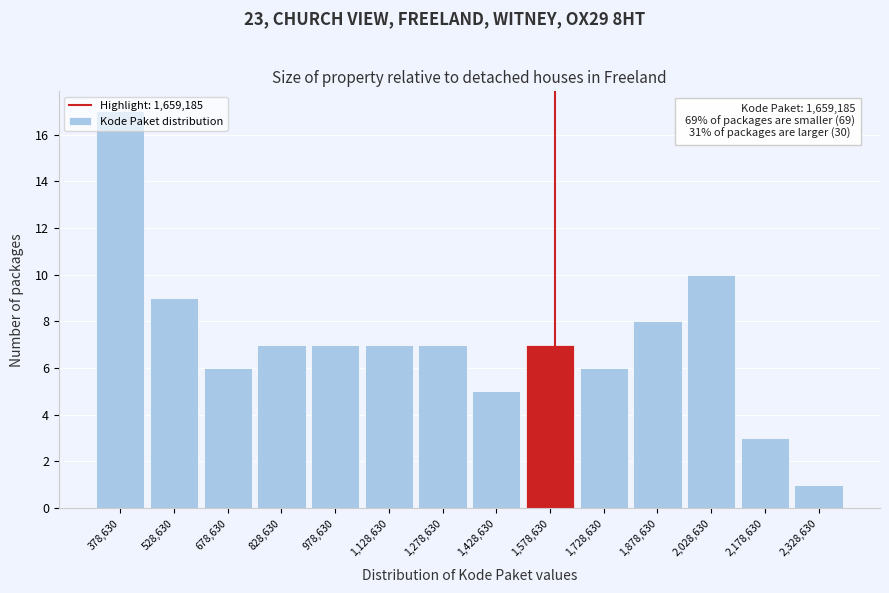

What is the change in value from 1,728,630 to 2,028,630?

+4